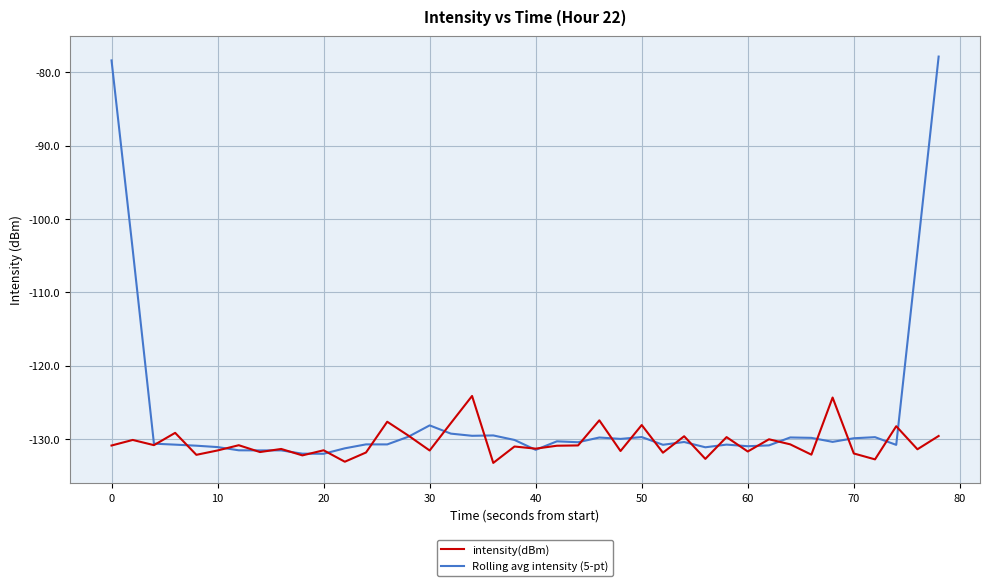

What are all the series names shown in the legend?

intensity(dBm), Rolling avg intensity (5-pt)